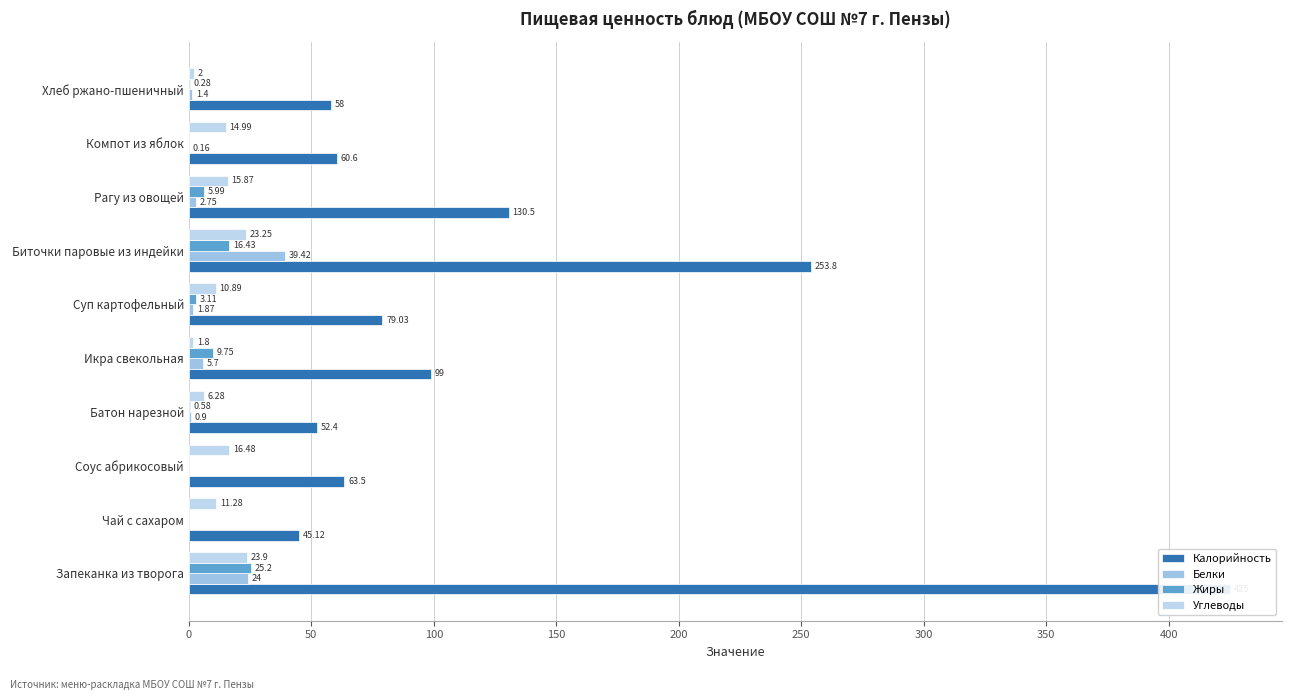

What is the difference between the highest and lowest values at Соус абрикосовый?

63.5